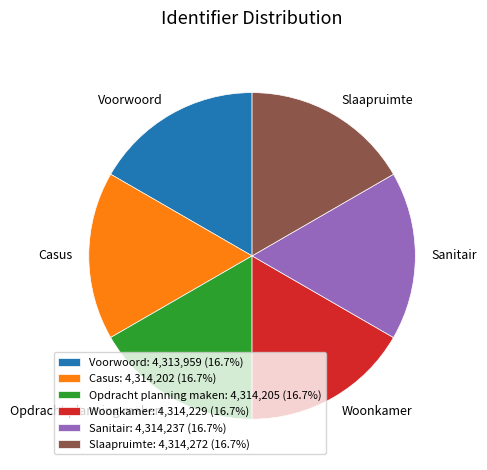

True or false: Voorwoord accounts for 17% of the total.

True